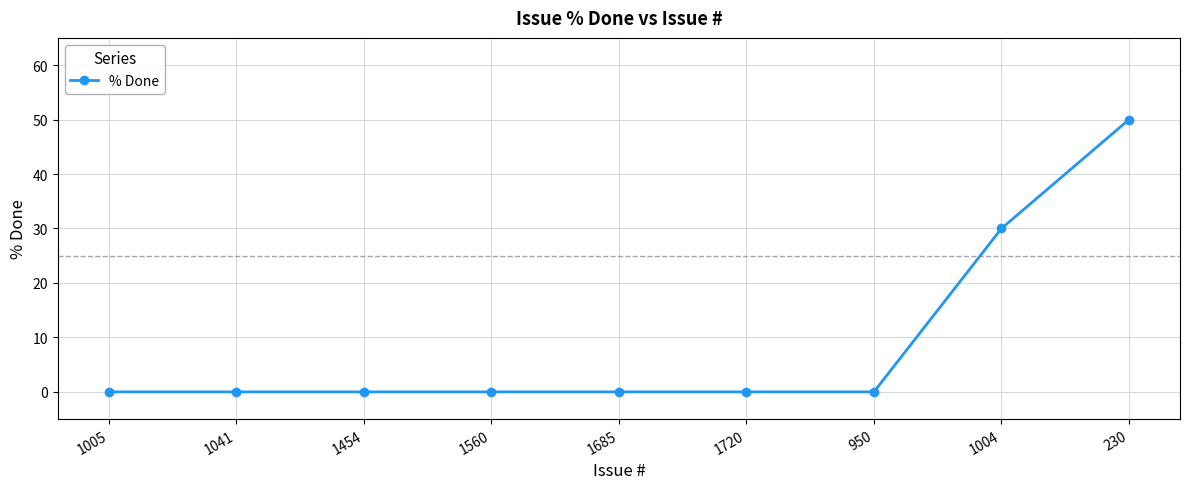

The chart shows a value of 0 at 1454. True or false?

True